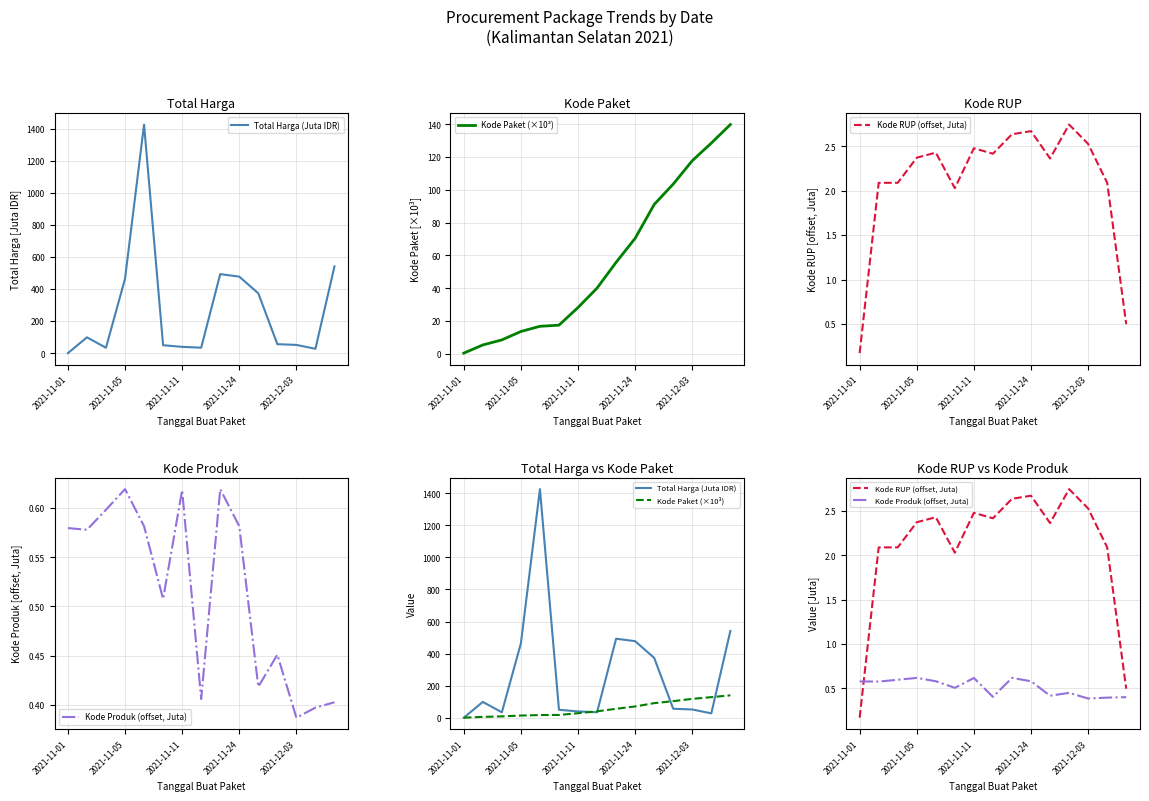

In Kode Produk (offset, Juta), how many points are lower than both neighbors (excluding endpoints)?

5